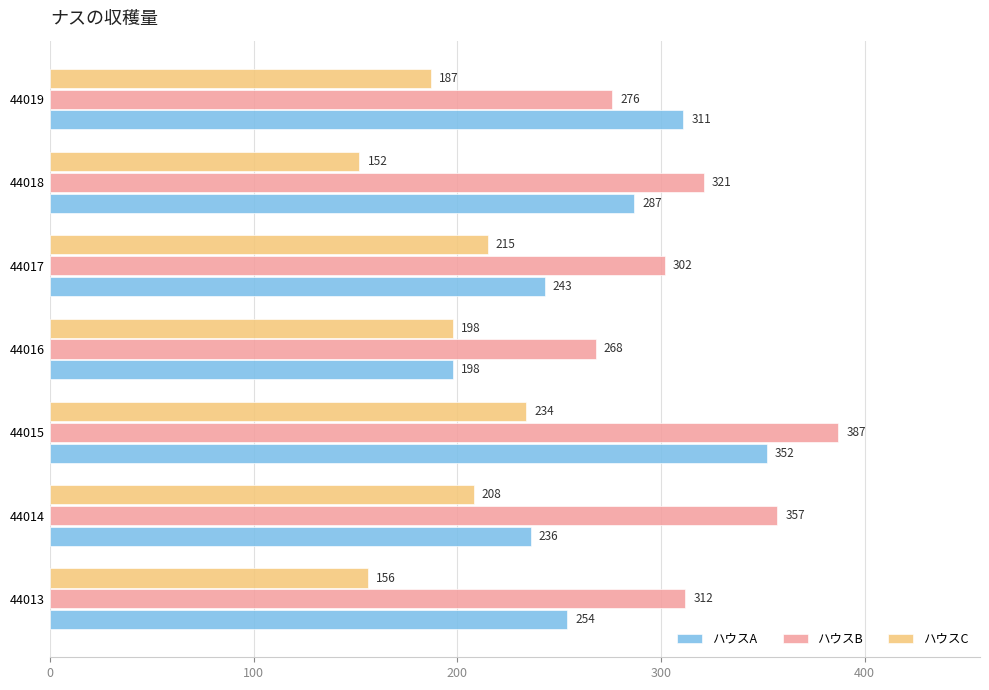

The value of ハウスC at 44016 is 88. True or false?

False